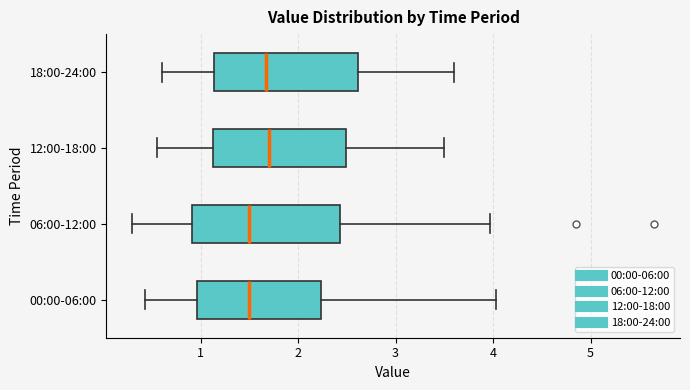

Where does the left whisker of the box for 12:00-18:00 end on the x-axis? The values are not printed on the chart, so give them approximately, as read against the axis.

0.6